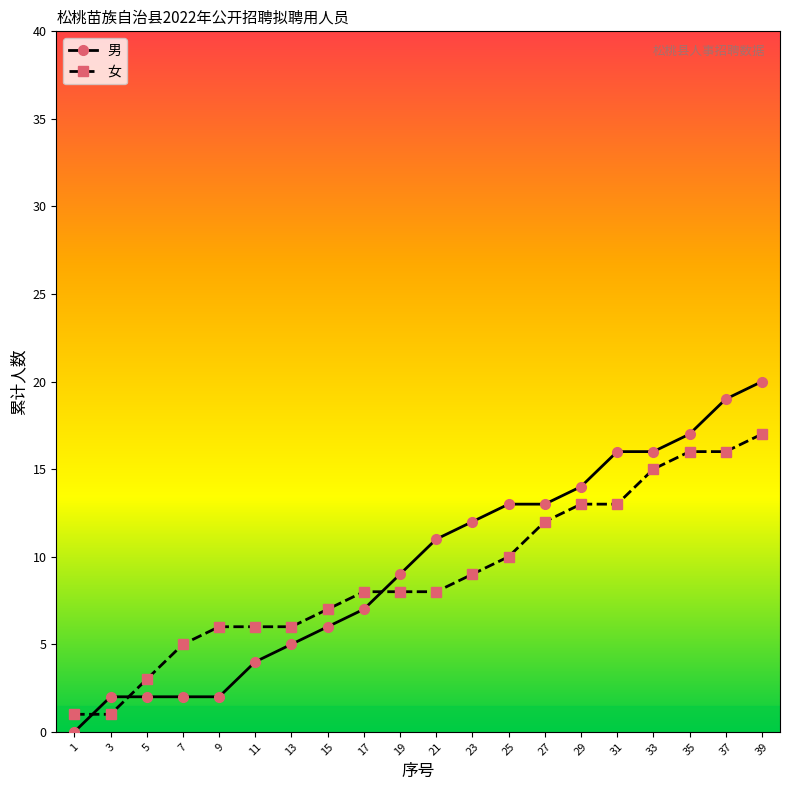

Does the chart display data point markers on the line(s)?

Yes